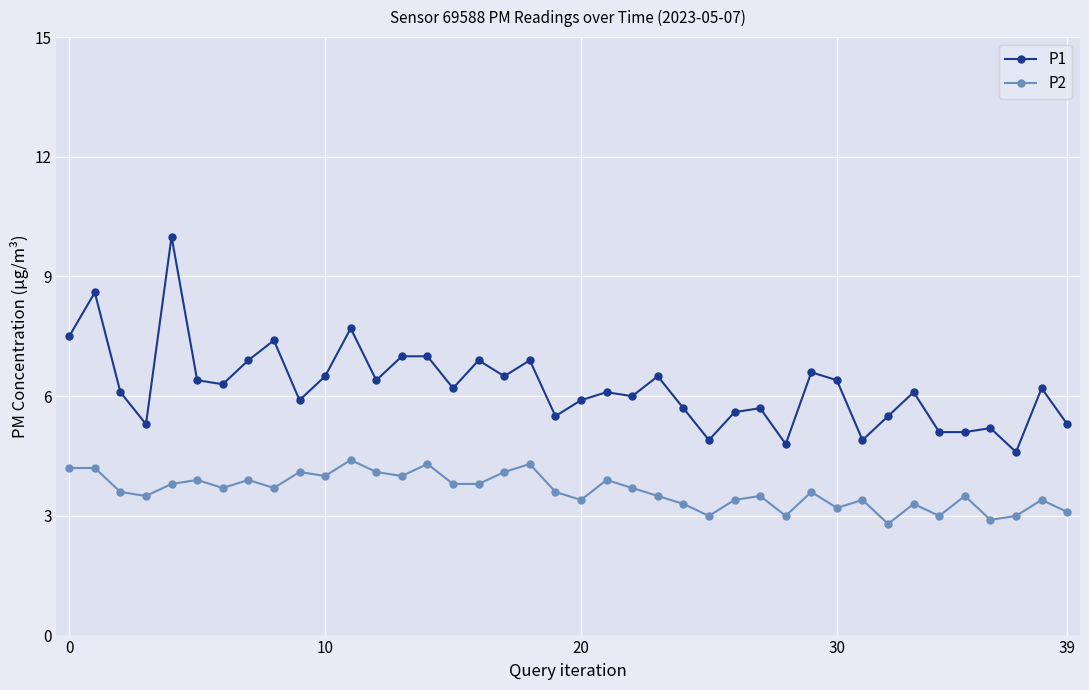

What is the difference between the second highest and second lowest values in the P1 series?

3.8